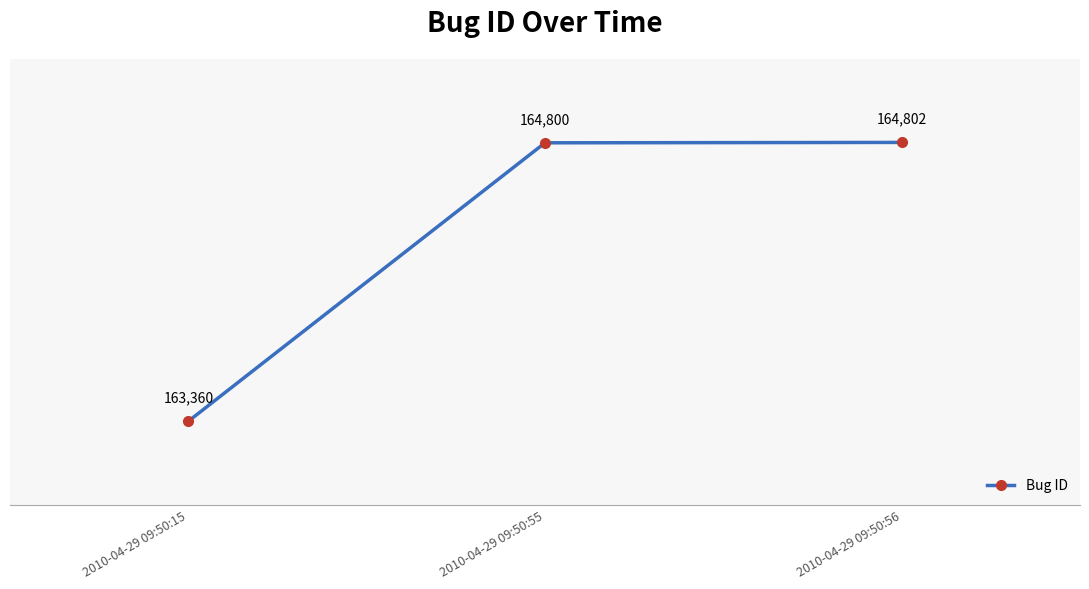

List the labels in order of value, largest first.

2010-04-29 09:50:56, 2010-04-29 09:50:55, 2010-04-29 09:50:15